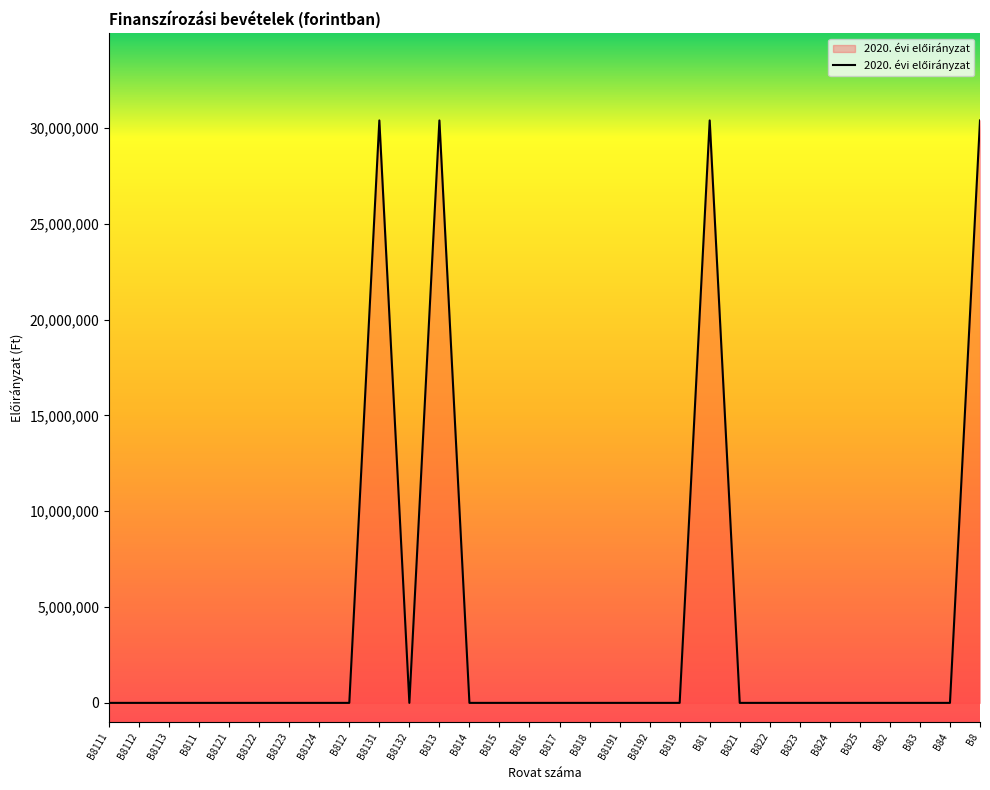

What is the maximum value shown in the chart?

30399902